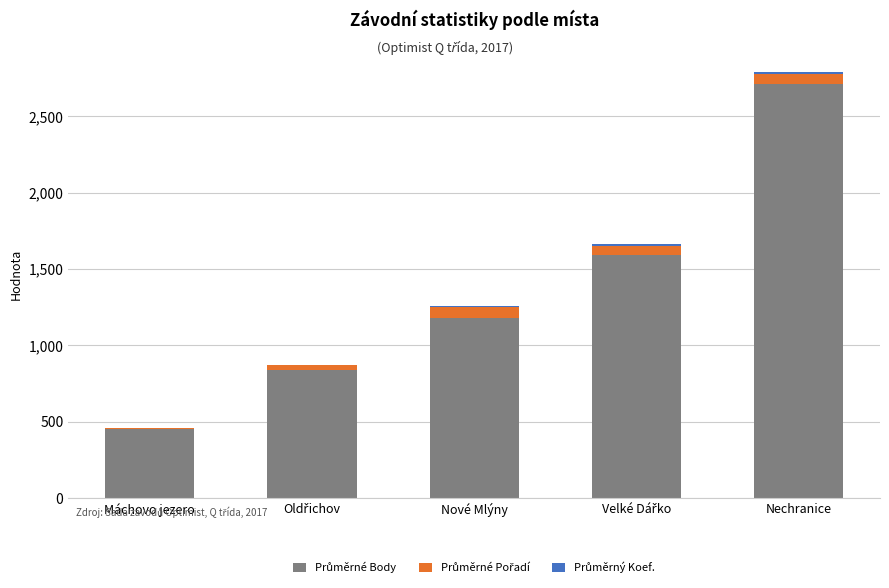

At which category is the sum across all series the highest?

Nechranice